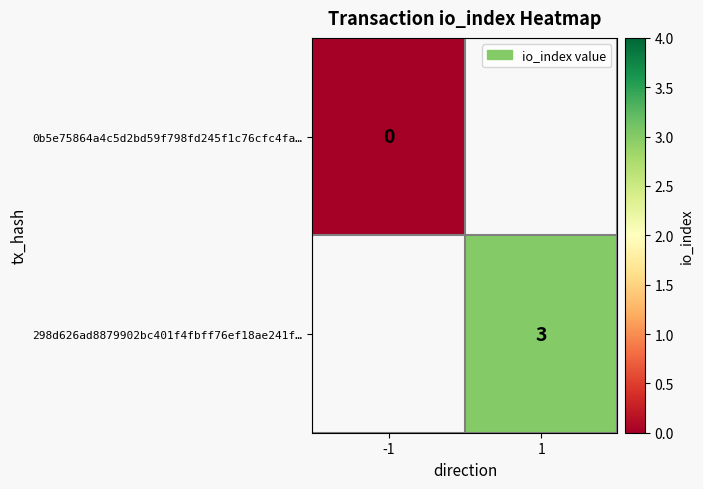

Which category has the highest value across all series?

1